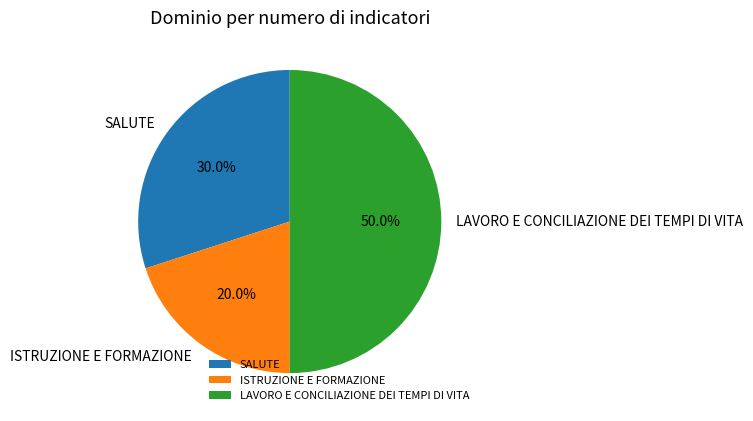

What is the ratio of the value at ISTRUZIONE E FORMAZIONE to the value at SALUTE?

0.7